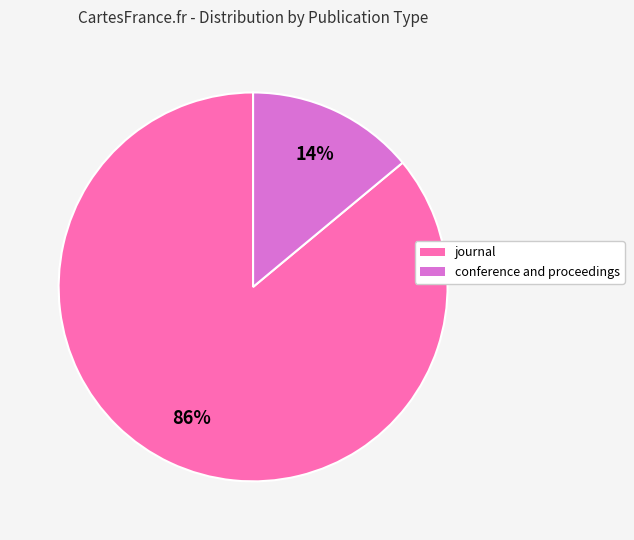

What is the largest slice in the pie chart?

journal